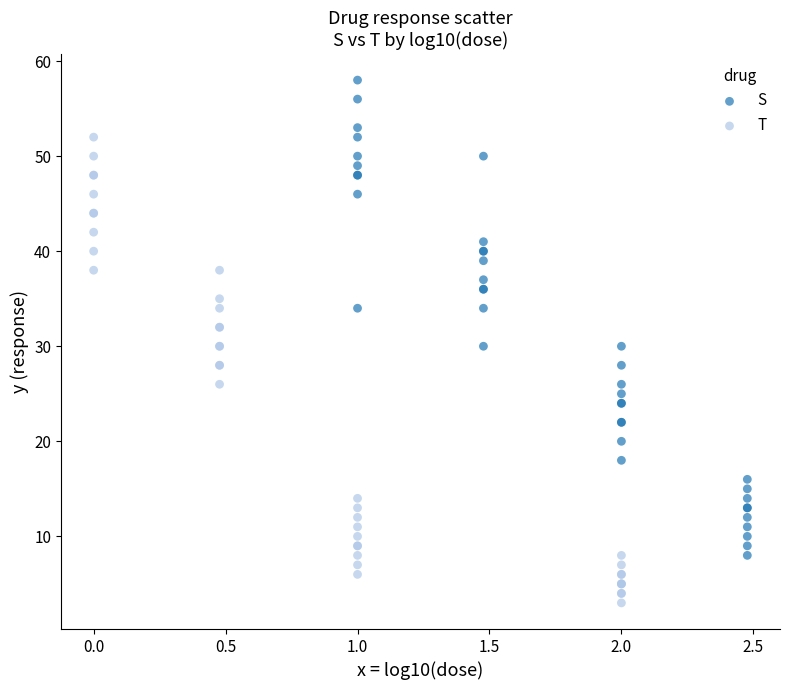

Which series reaches the maximum Y coordinate?

S